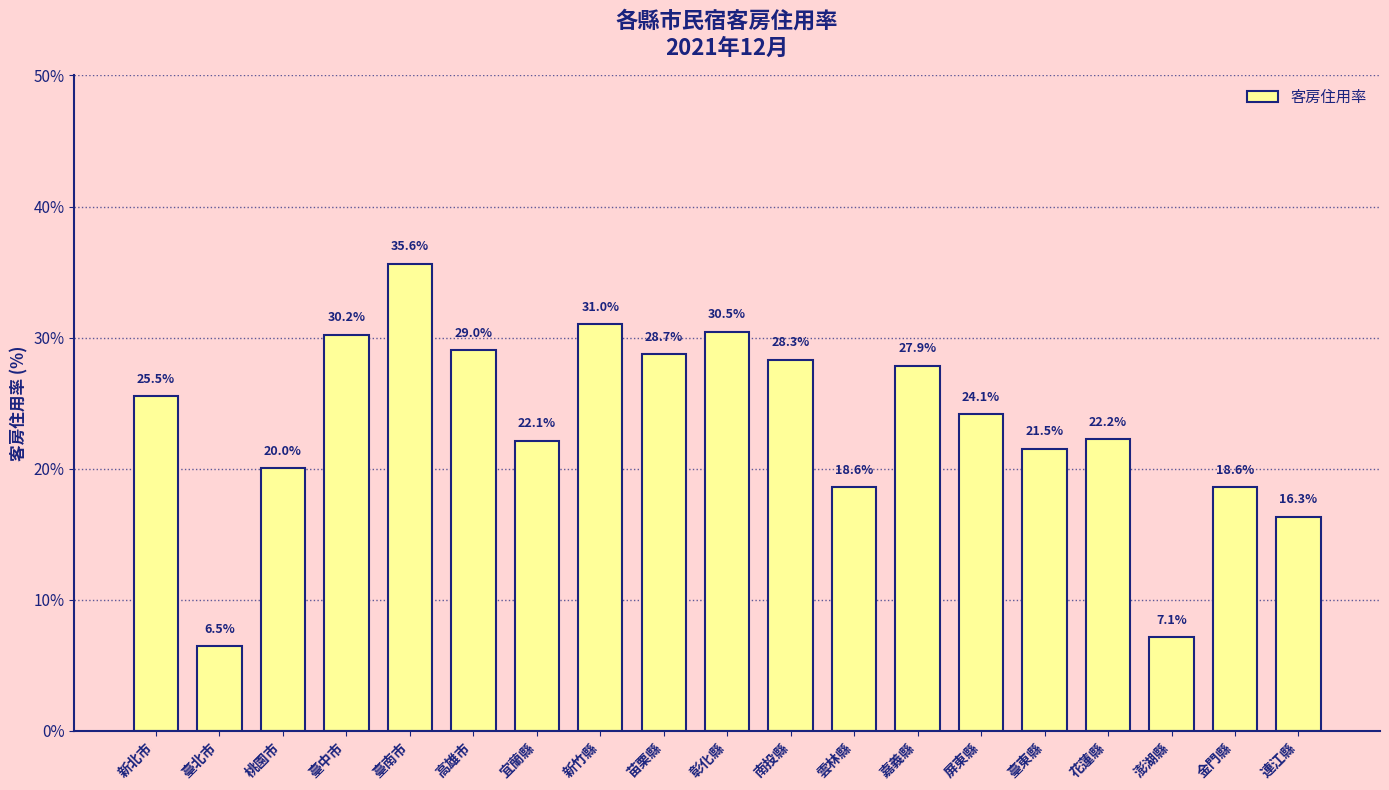

Are the bars grouped side by side (vs. stacked)?

No